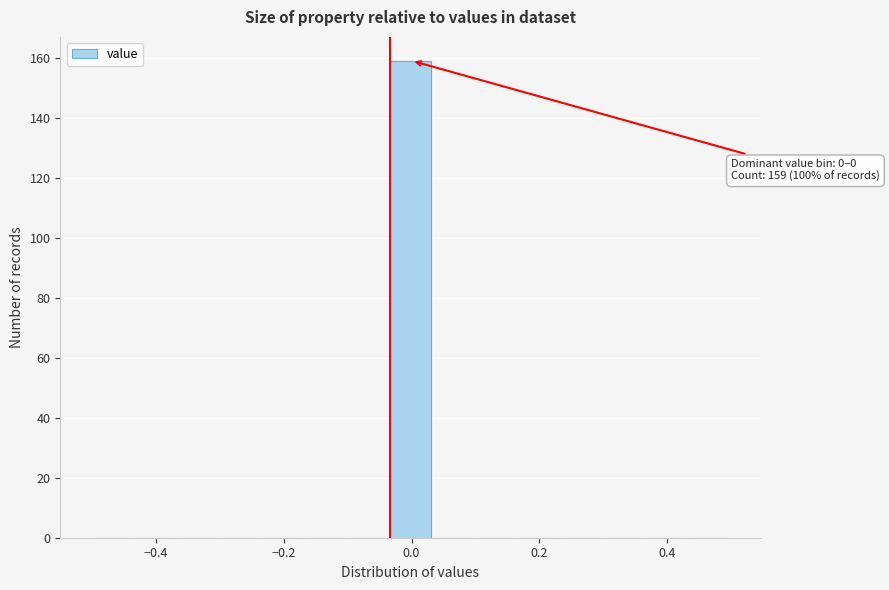

Around what value on the x-axis is the tallest bar? Give the approximate position of its centre, as read against the axis.

0.00